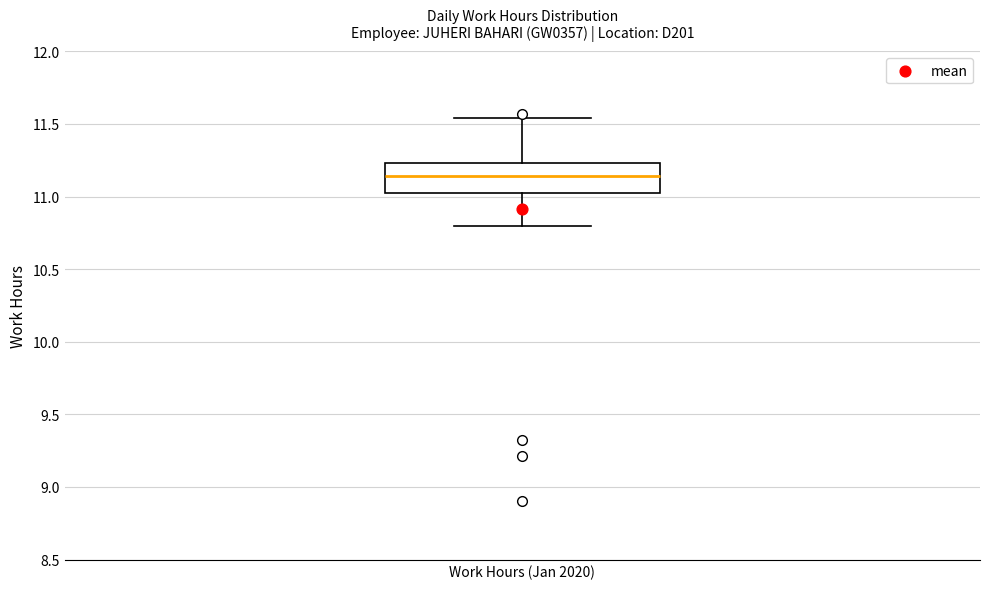

Transcribe this box plot: give where the median line is, the range the box spans, and where the two whiskers end, as read against the y-axis. The values are not printed on the chart, so give them approximately, as read against the axis.

median 11.15, box 11.00 to 11.25, whiskers 10.80 to 11.55